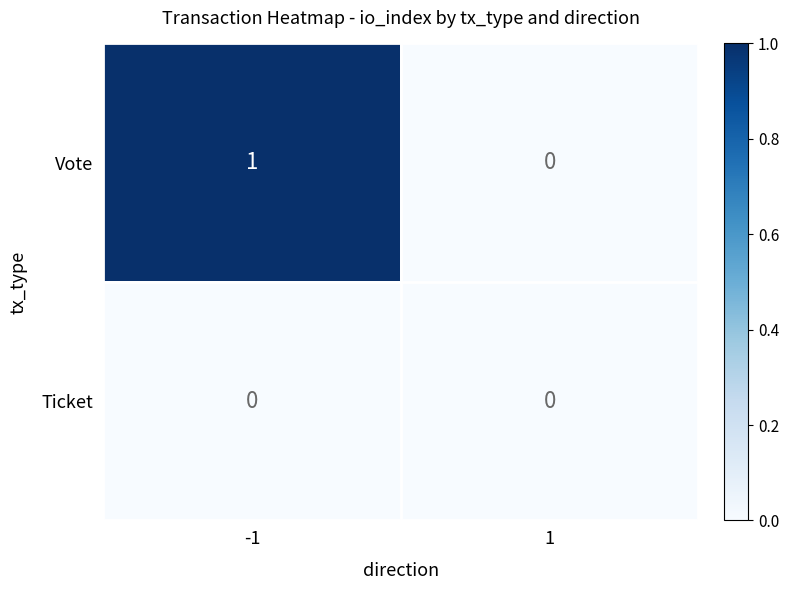

The value of Ticket at -1 is 0. True or false?

True